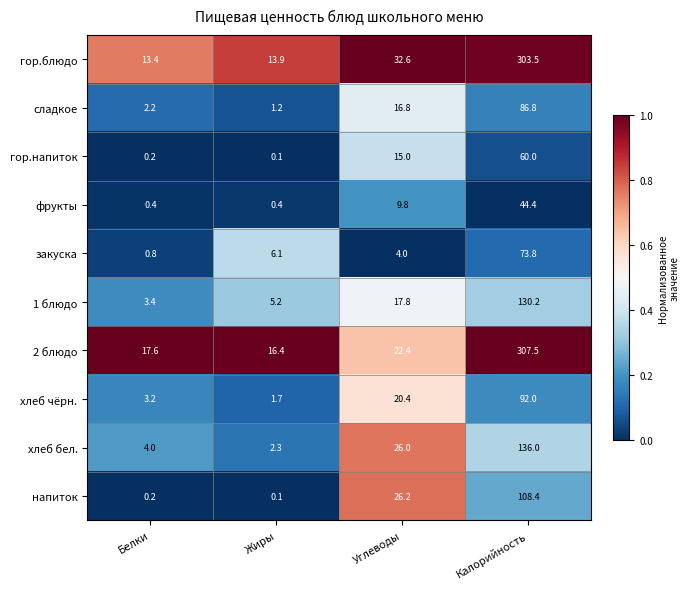

At which category does the chart reach its minimum across all series?

Жиры